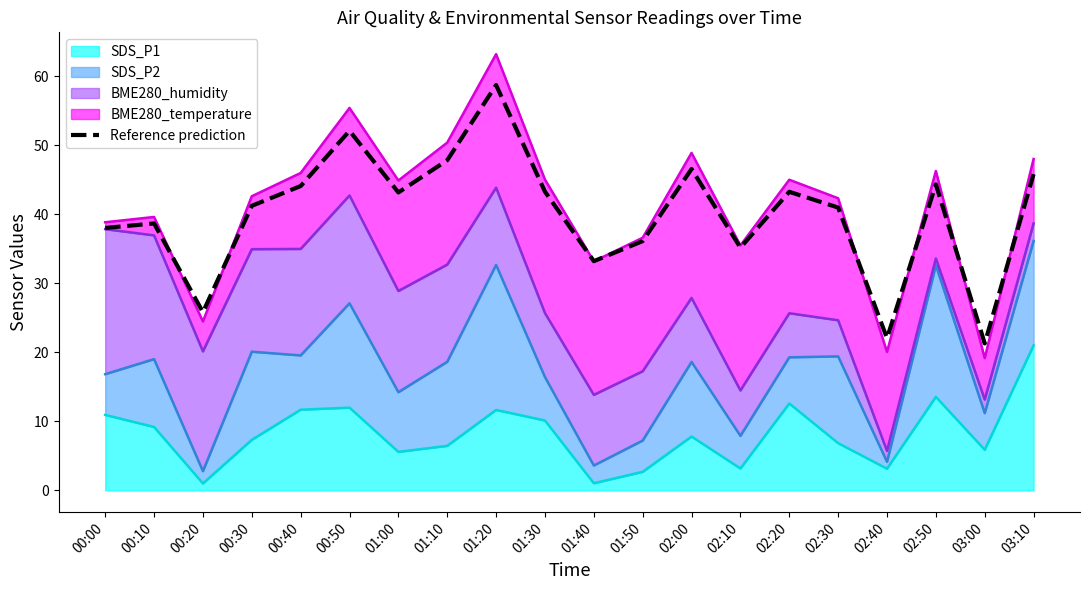

The chart shows a value of 65.9 at 00:30. True or false?

False